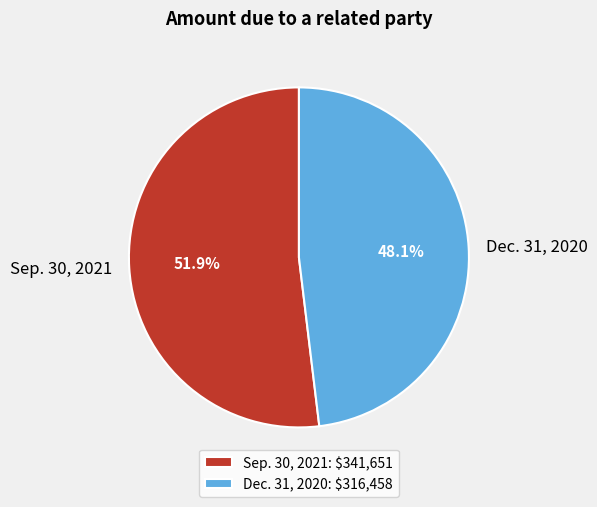

What is the largest slice in the pie chart?

Sep. 30, 2021